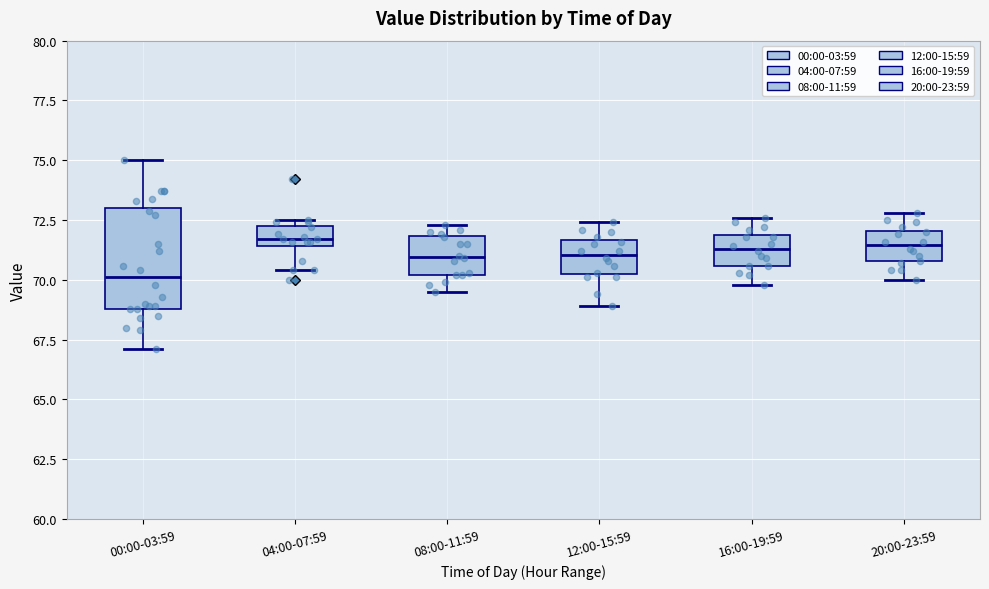

Which box is the tallest, from its lower edge to its upper edge?

00:00-03:59